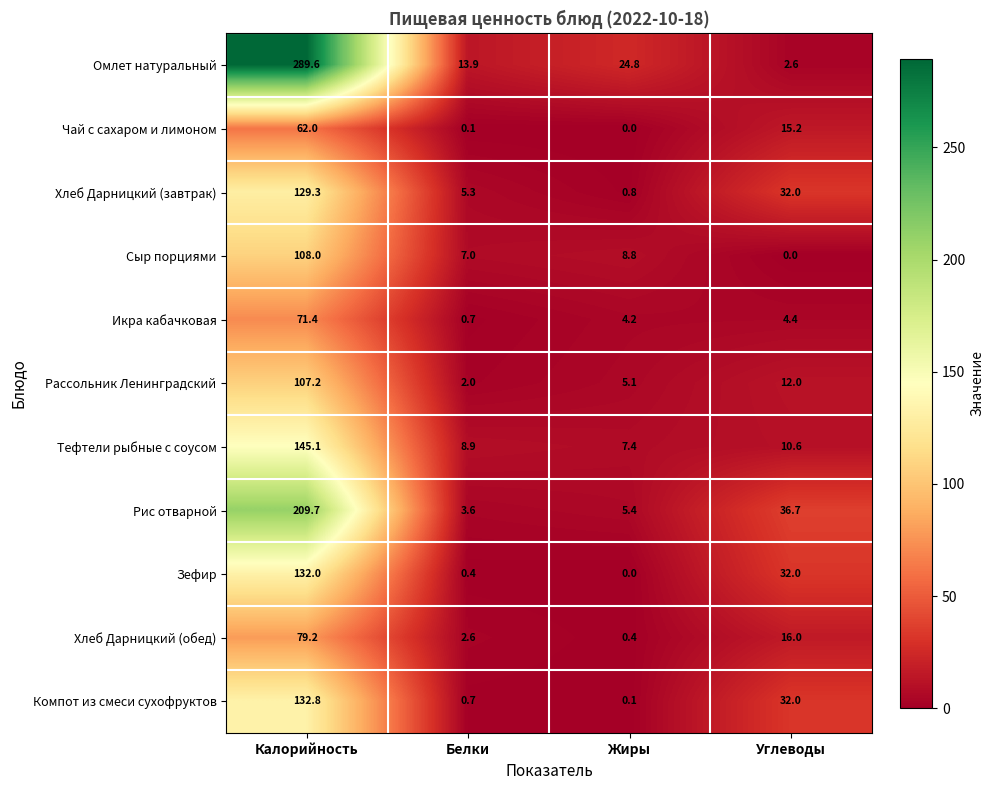

Rank the series by their maximum value, from highest to lowest.

Омлет натуральный, Рис отварной, Тефтели рыбные с соусом, Компот из смеси сухофруктов, Зефир, Хлеб Дарницкий (завтрак), Сыр порциями, Рассольник Ленинградский, Хлеб Дарницкий (обед), Икра кабачковая, Чай с сахаром и лимоном